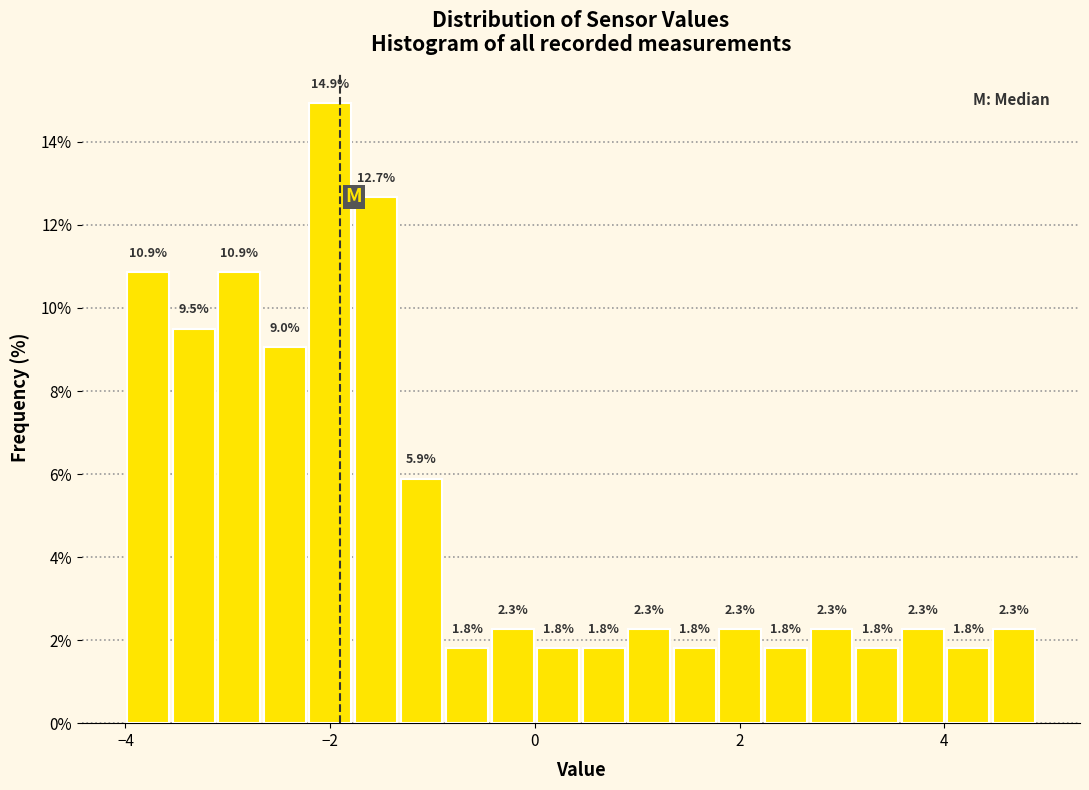

Read against the x-axis, roughly where is the centre of the tallest bar?

-2.0